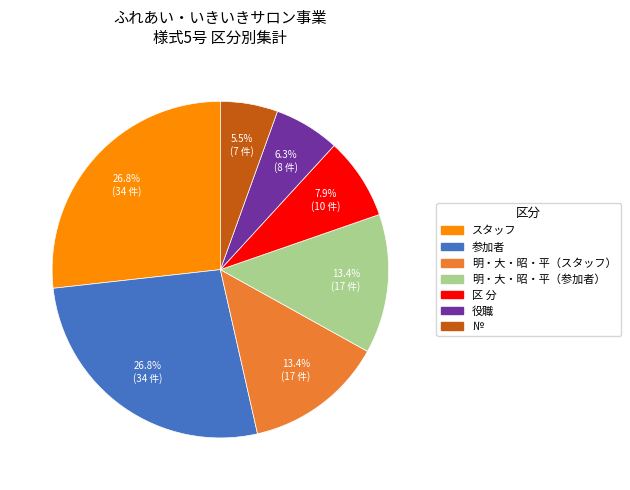

What is the smallest slice in the pie chart?

№